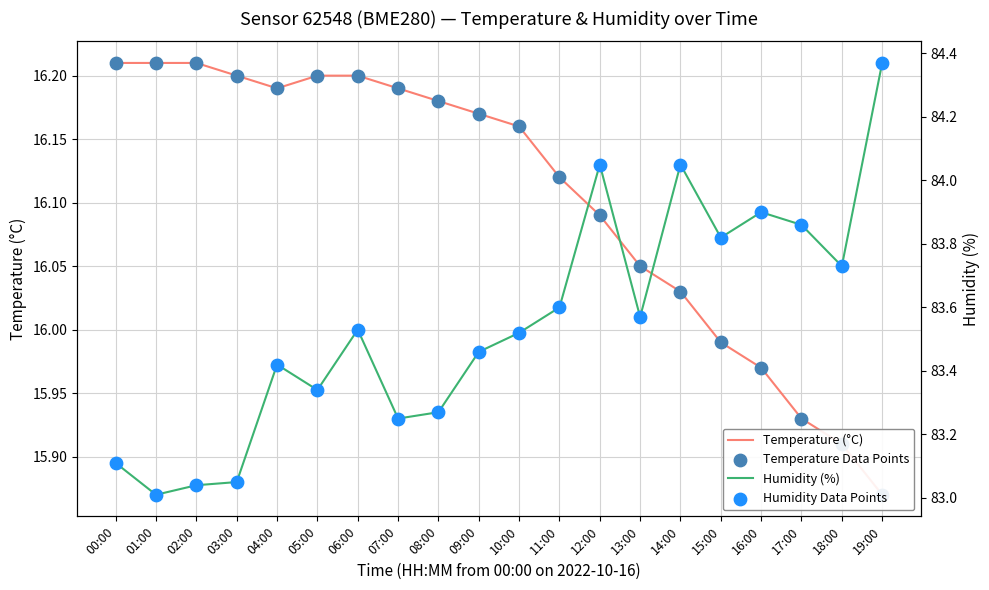

Which series has the largest total across all categories?

Humidity (%)